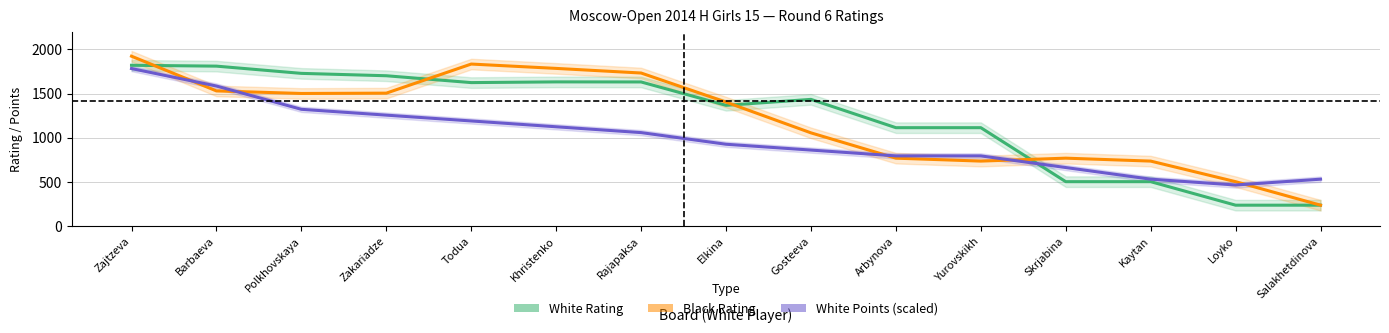

True or false: White Points (scaled) has a value of 2224.9 at Barbaeva.

False